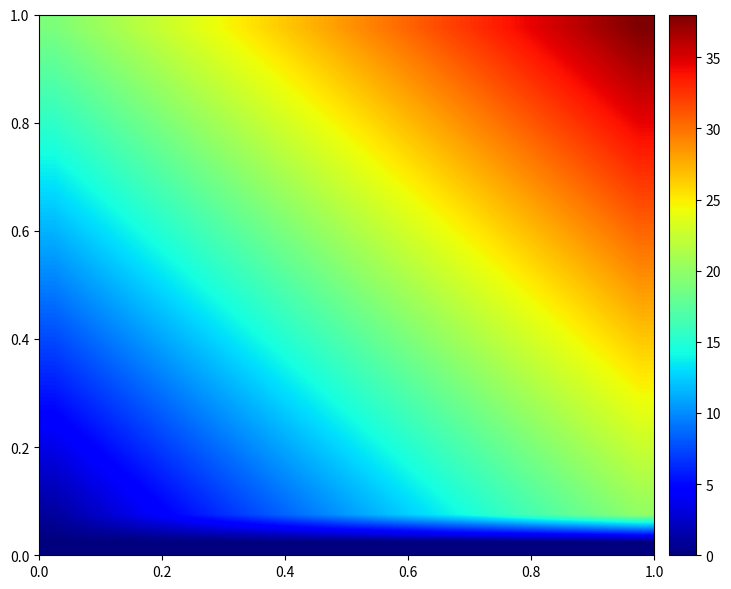

What is the maximum value shown in the chart?

38